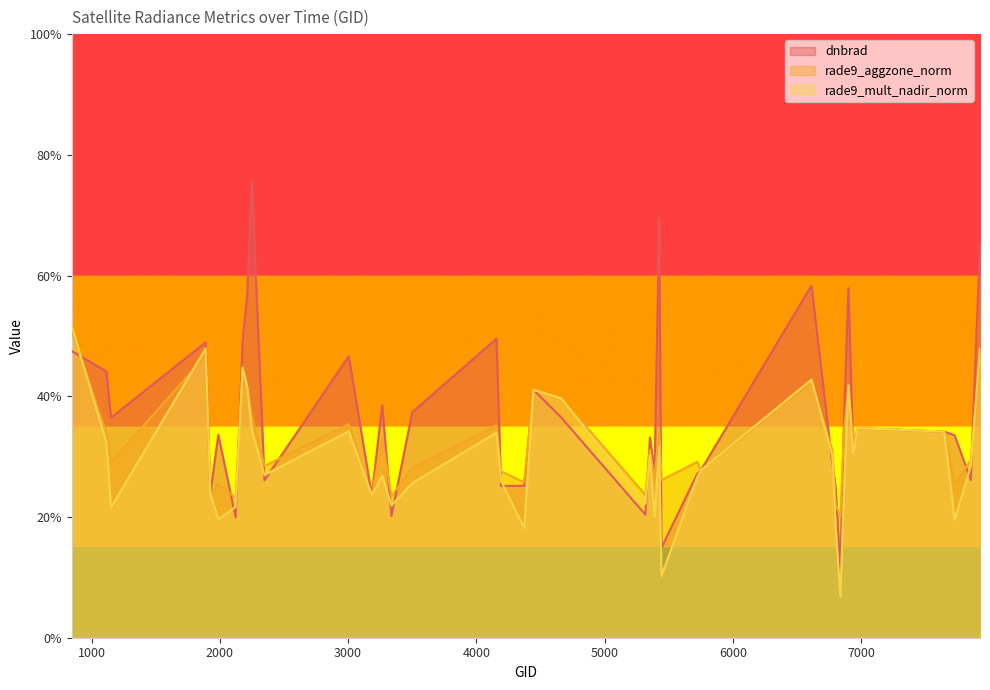

How many lines are shown in the chart?

3